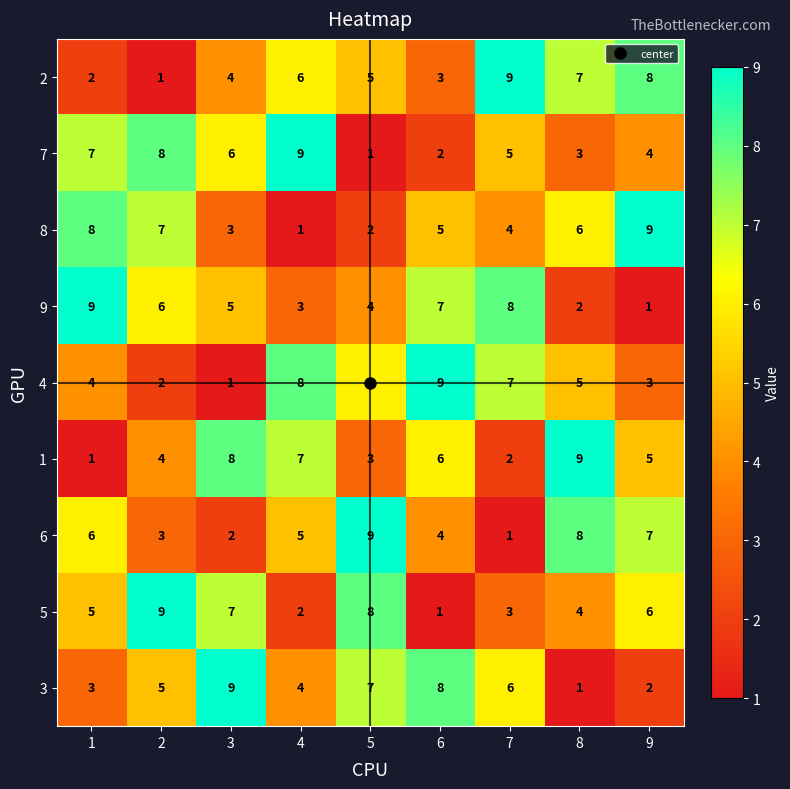

True or false: 4 has a value of 8 at 4.

True